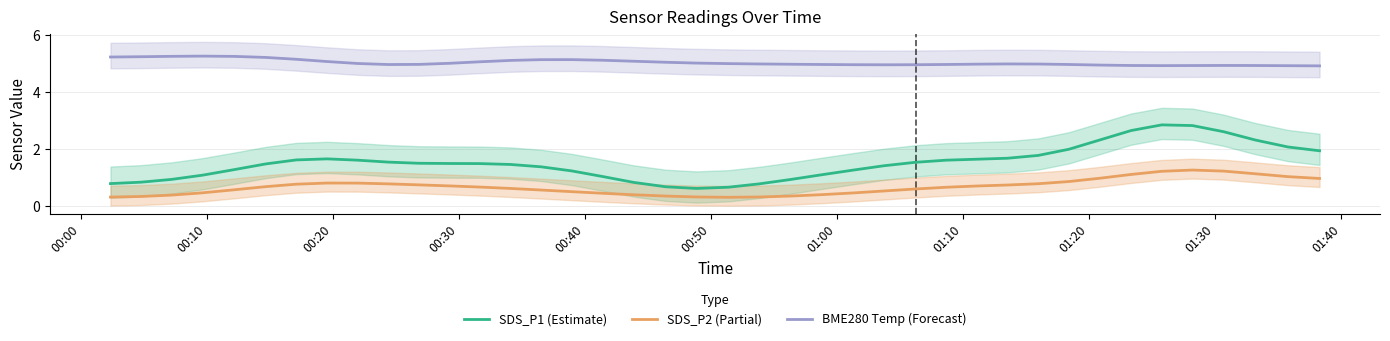

Reading left to right, extract all data points from this chart.

SDS_P1 (Estimate): 0.8	0.8	0.9	1.1	1.3	1.5	1.6	1.6	1.6	1.5	1.5	1.5	1.5	1.4	1.4	1.2	1.0	0.8	0.7	0.6	0.6	0.8	0.9	1.1	1.3	1.4	1.5	1.6	1.6	1.7	1.8	2.0	2.3	2.6	2.8	2.8	2.6	2.3	2.1	1.9
SDS_P2 (Partial): 0.3	0.3	0.4	0.5	0.6	0.7	0.8	0.8	0.8	0.8	0.7	0.7	0.7	0.6	0.5	0.5	0.4	0.4	0.3	0.3	0.3	0.3	0.3	0.4	0.4	0.5	0.6	0.6	0.7	0.7	0.8	0.8	1.0	1.1	1.2	1.3	1.2	1.1	1.0	1.0
BME280 Temp (Forecast): 5.2	5.2	5.3	5.3	5.3	5.2	5.1	5.1	5.0	5.0	5.0	5.0	5.1	5.1	5.1	5.1	5.1	5.1	5.0	5.0	5.0	5.0	5.0	5.0	5.0	5.0	5.0	5.0	5.0	5.0	5.0	5.0	4.9	4.9	4.9	4.9	4.9	4.9	4.9	4.9